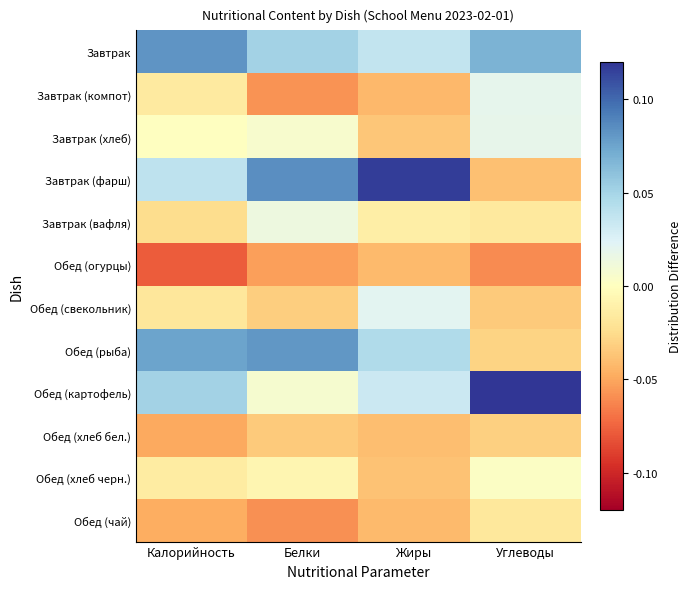

Which series has the largest total across all categories?

Завтрак